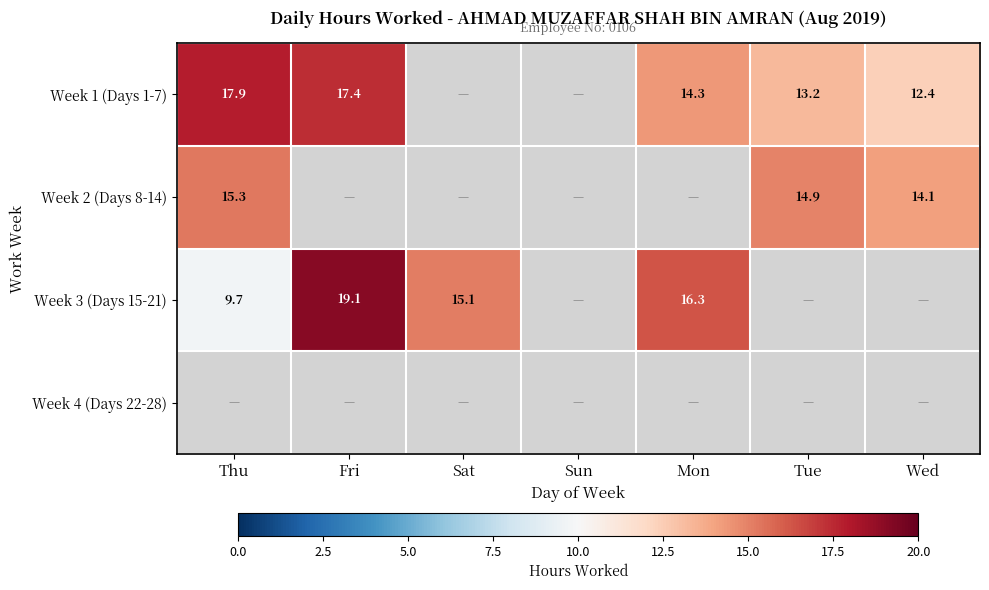

At which label does Week 4 (Days 22-28) reach its minimum?

Thu